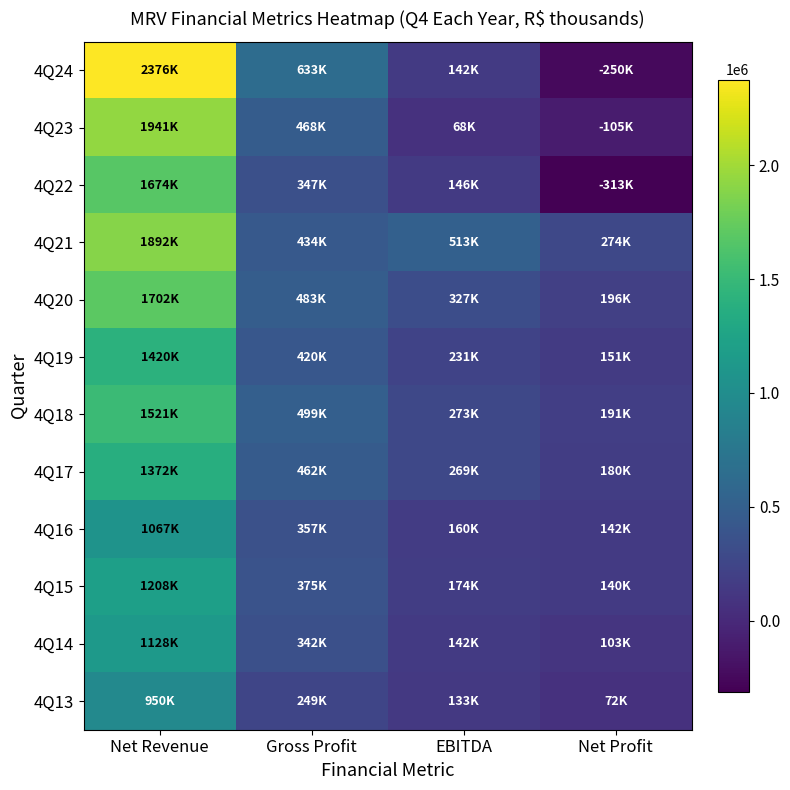

At Gross Profit, list the series in order from largest to smallest.

4Q24, 4Q18, 4Q20, 4Q23, 4Q17, 4Q21, 4Q19, 4Q15, 4Q16, 4Q22, 4Q14, 4Q13